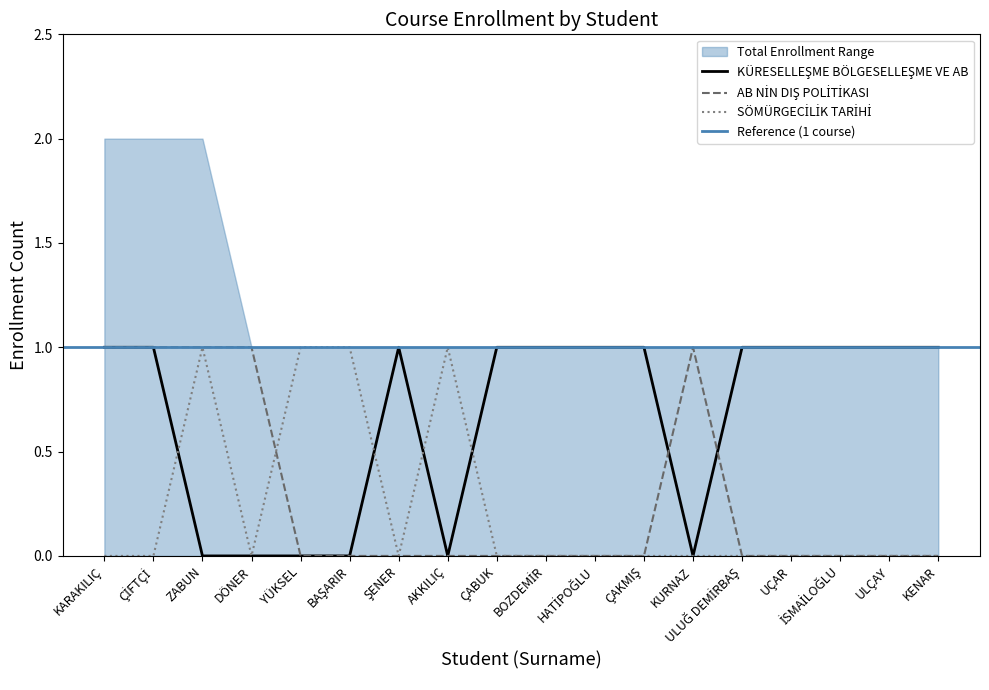

List the series in order of their peak value, highest first.

KÜRESELLEŞME BÖLGESELLEŞME VE AB, AB NİN DIŞ POLİTİKASI, SÖMÜRGECİLİK TARİHİ